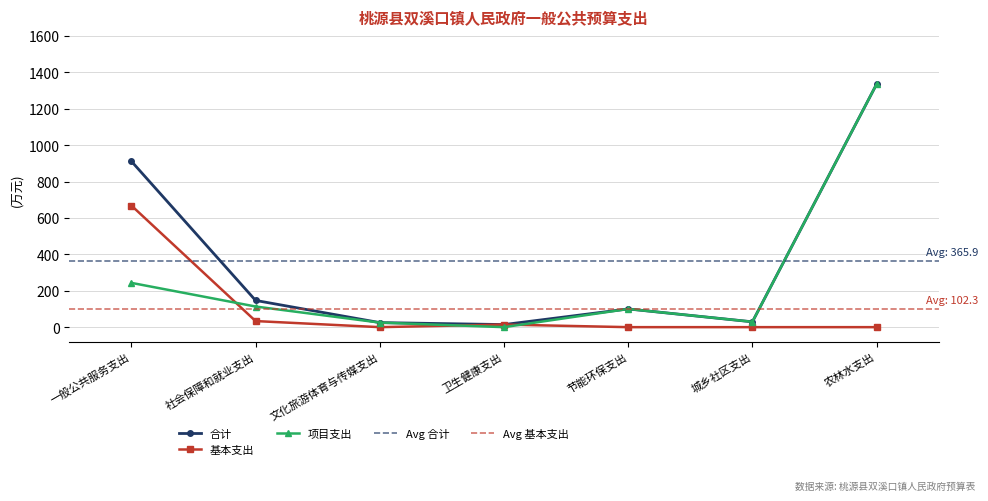

What is the label of the 3rd point from the left?

文化旅游体育与传媒支出